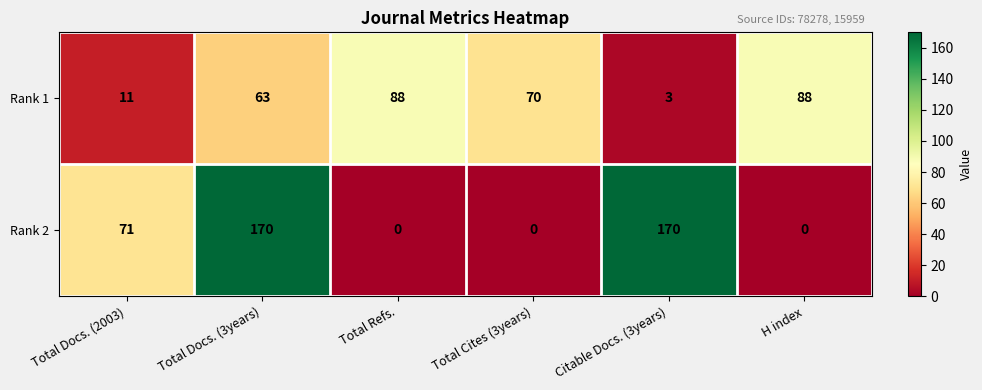

What is the difference between the maximum and minimum values in the Rank 1 series?

85